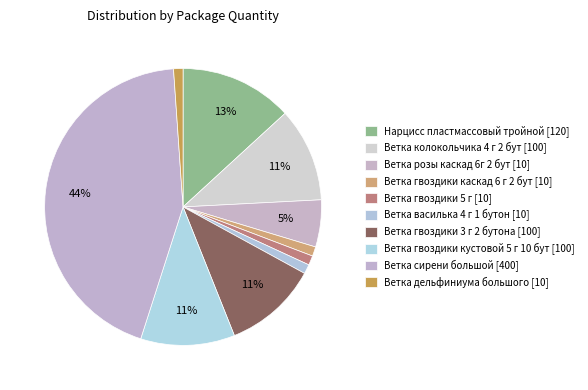

Is there a majority slice in this chart?

No